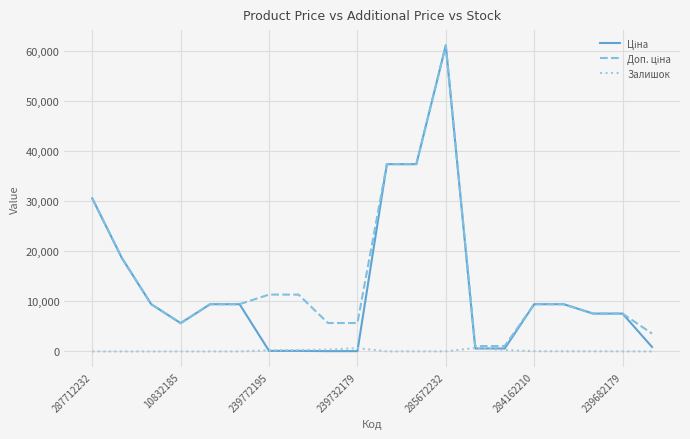

Which category has the highest value across all series?

285672232